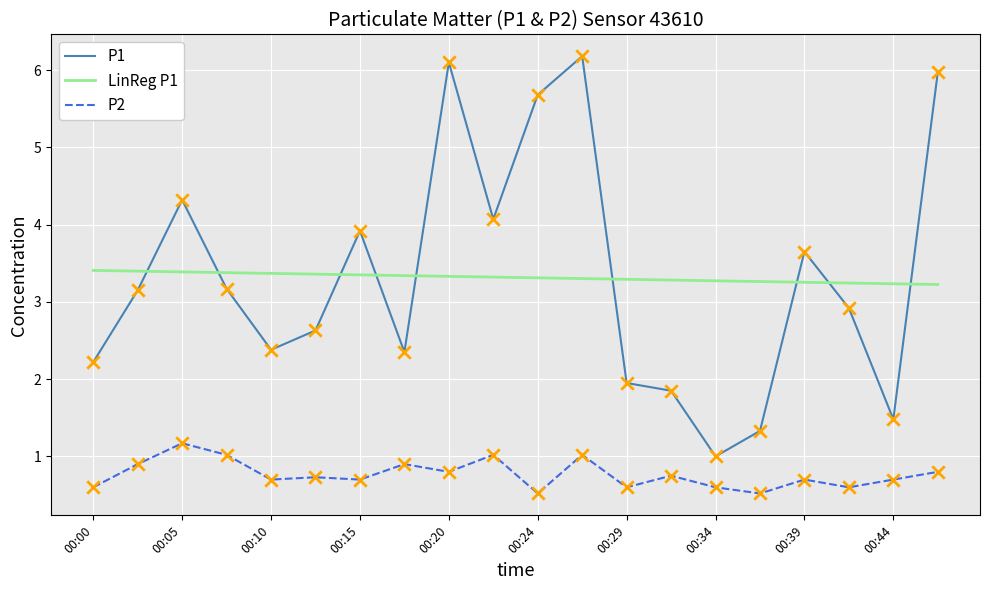

Rank the series by their maximum value, from highest to lowest.

P1, LinReg P1, P2